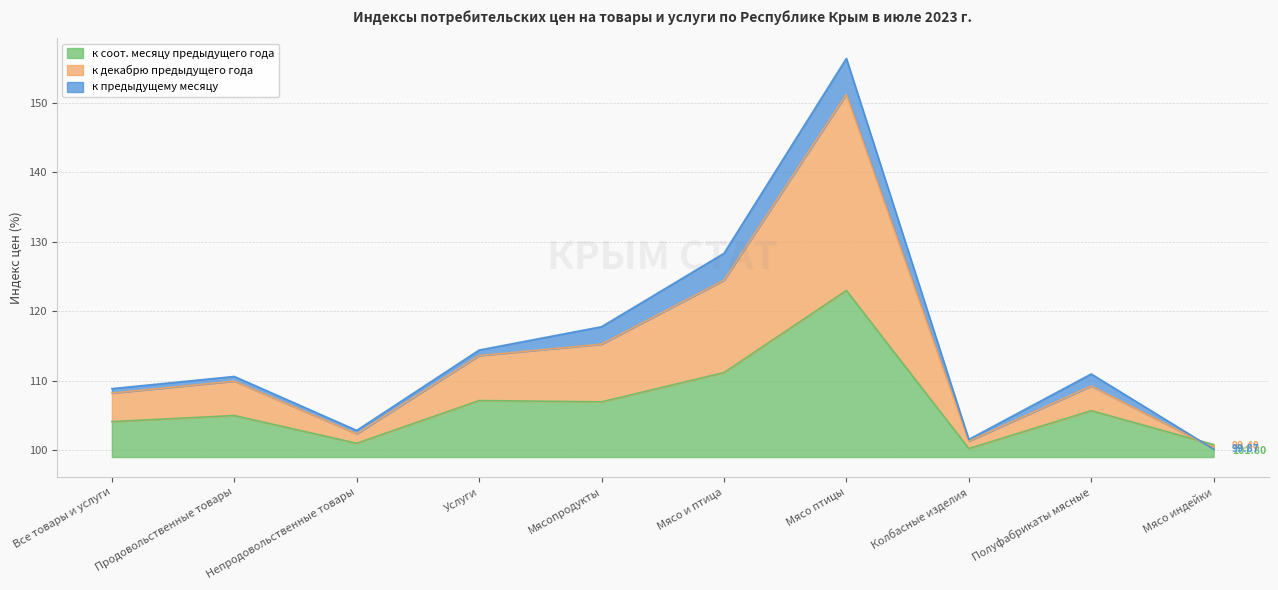

Read the к соот. месяцу предыдущего года value at Непродовольственные товары.

101.0